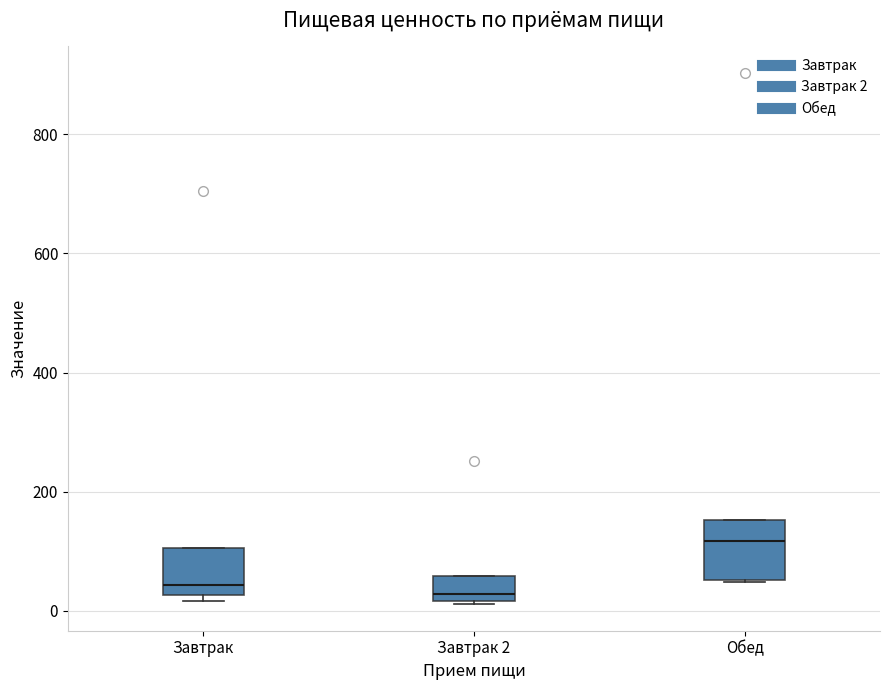

Reading left to right, read every box against the y-axis: the position of its median line, the range the box covers, and the ends of its whiskers. The values are not printed on the chart, so give them approximately, as read against the axis.

Завтрак: median 40, box 20 to 100, whiskers 20 (just below the box's lower edge) to 100
Завтрак 2: median 20 (just above the box's lower edge), box 20 to 60, whiskers 20 to 60
Обед: median 120, box 60 to 160, whiskers 40 to 160